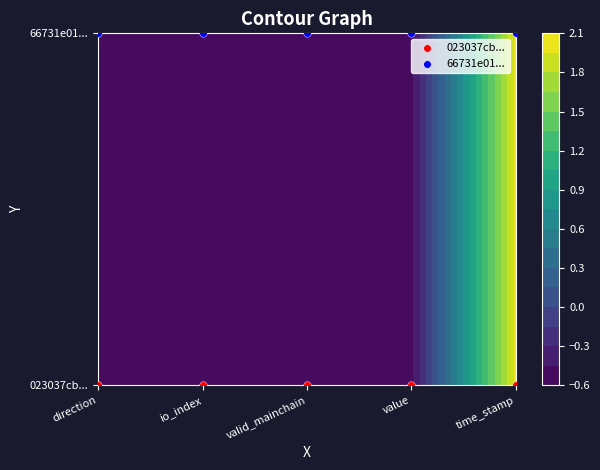

True or false: 66731e01... has a value of 2 at time_stamp.

False